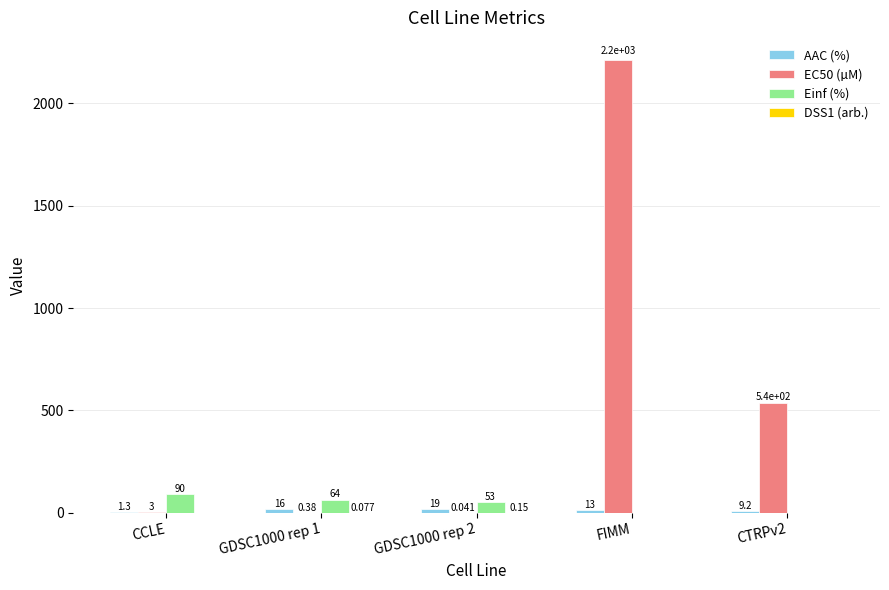

What is the approximate value of Einf (%) at GDSC1000 rep 1?

64.0